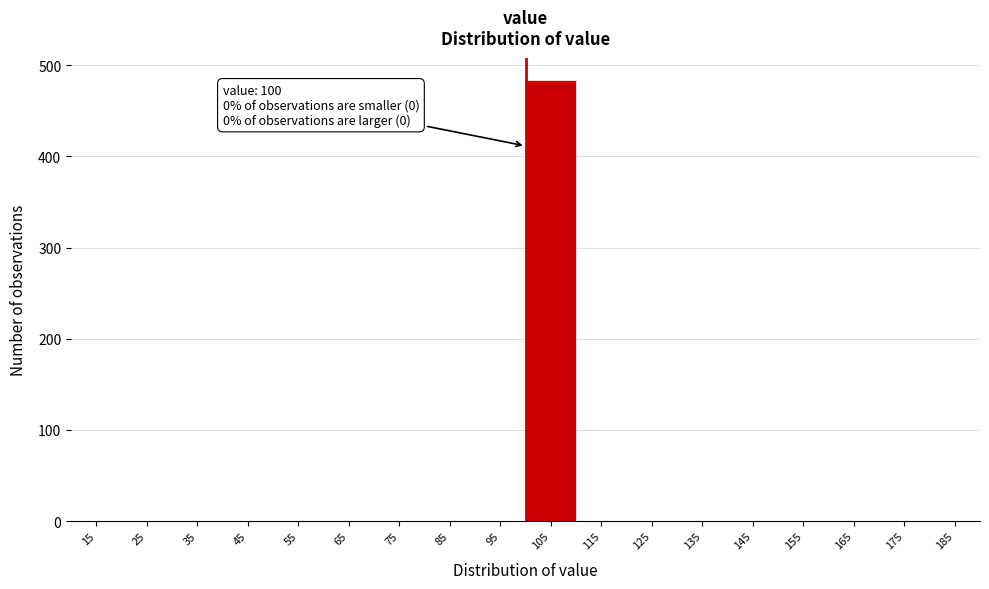

Which range on the x-axis has the tallest bar?

100 to 110